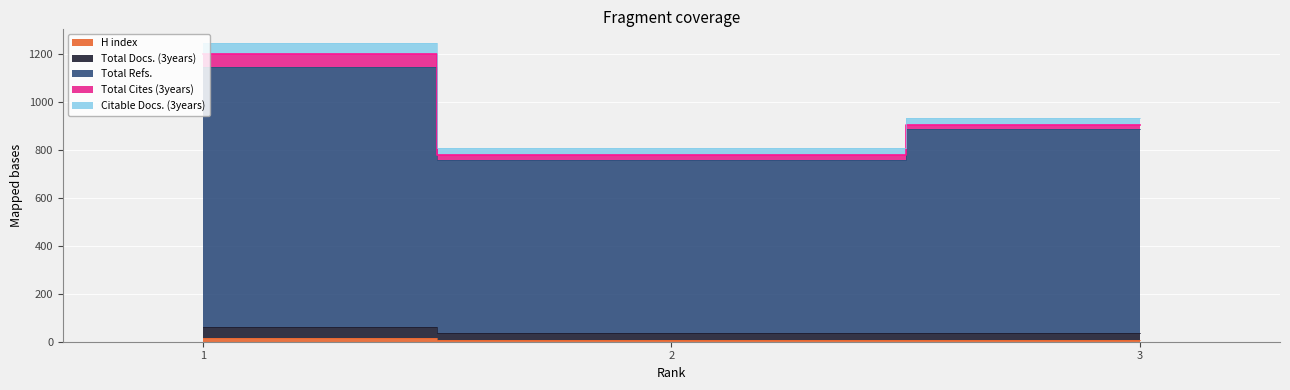

What is the average value of the H index series?

10